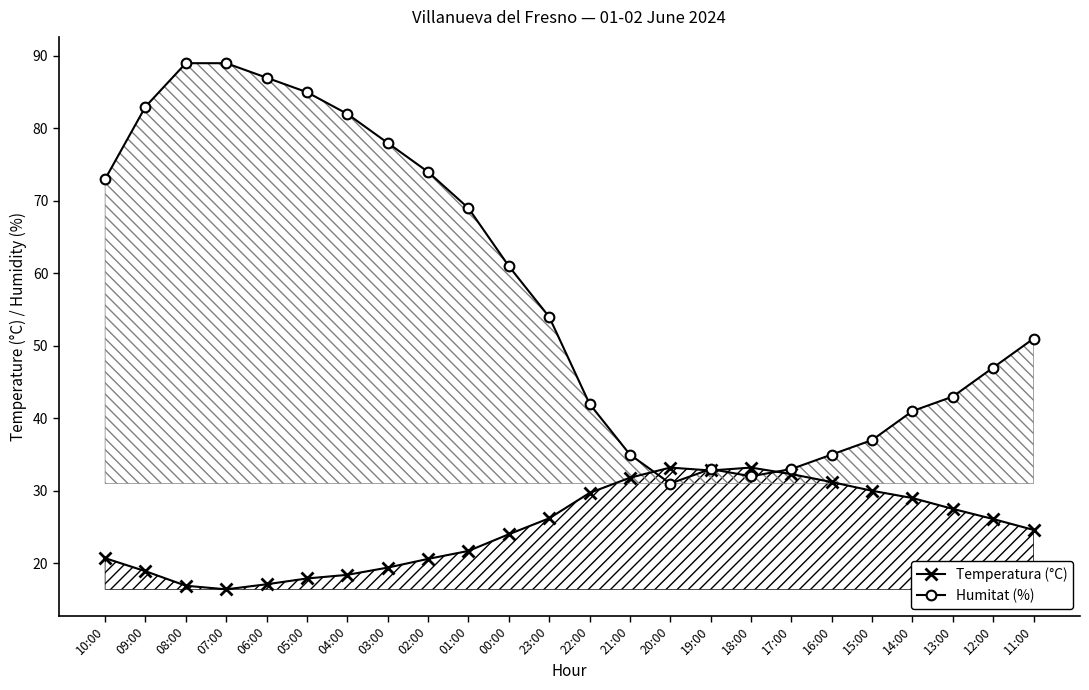

The value of Temperatura (°C) at 02:00 is 20.6. True or false?

True